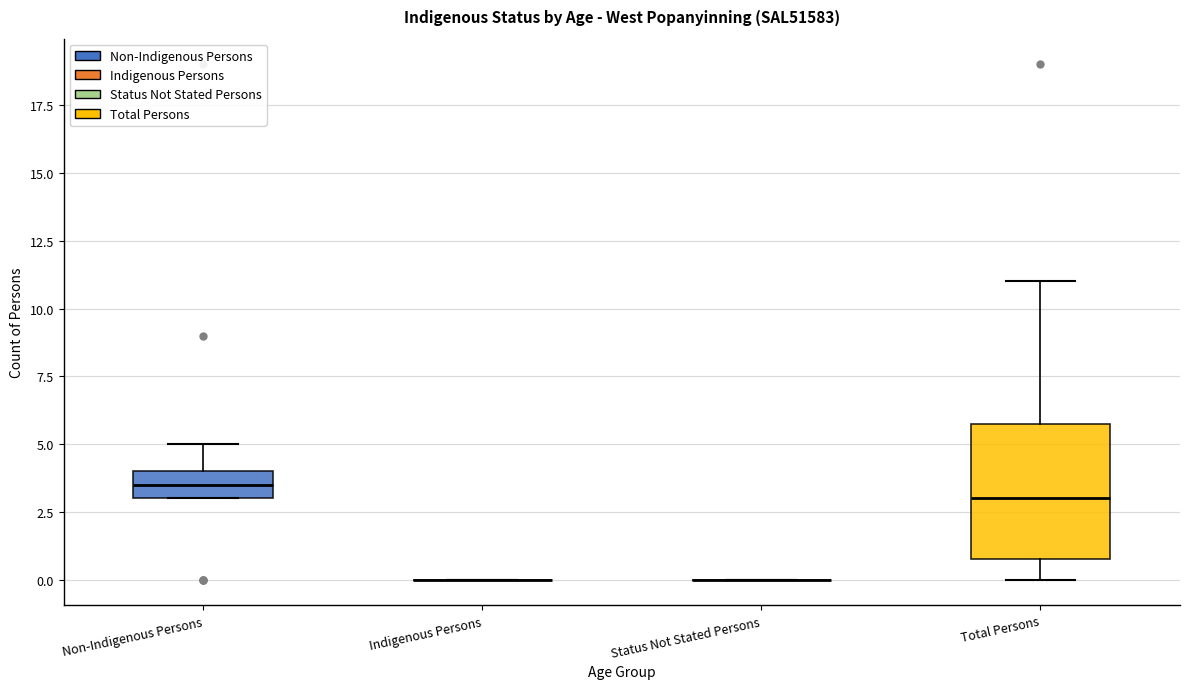

Reading left to right, read every box against the y-axis: the position of its median line, the range the box covers, and the ends of its whiskers. The values are not printed on the chart, so give them approximately, as read against the axis.

Non-Indigenous Persons: median 3.5, box 3.0 to 4.0, whiskers 3.0 to 5.0
Indigenous Persons: box collapsed to a line at 0.0, whiskers 0.0 to 0.0
Status Not Stated Persons: box collapsed to a line at 0.0, whiskers 0.0 to 0.0
Total Persons: median 3.0, box 1.0 to 6.0, whiskers 0.0 to 11.0